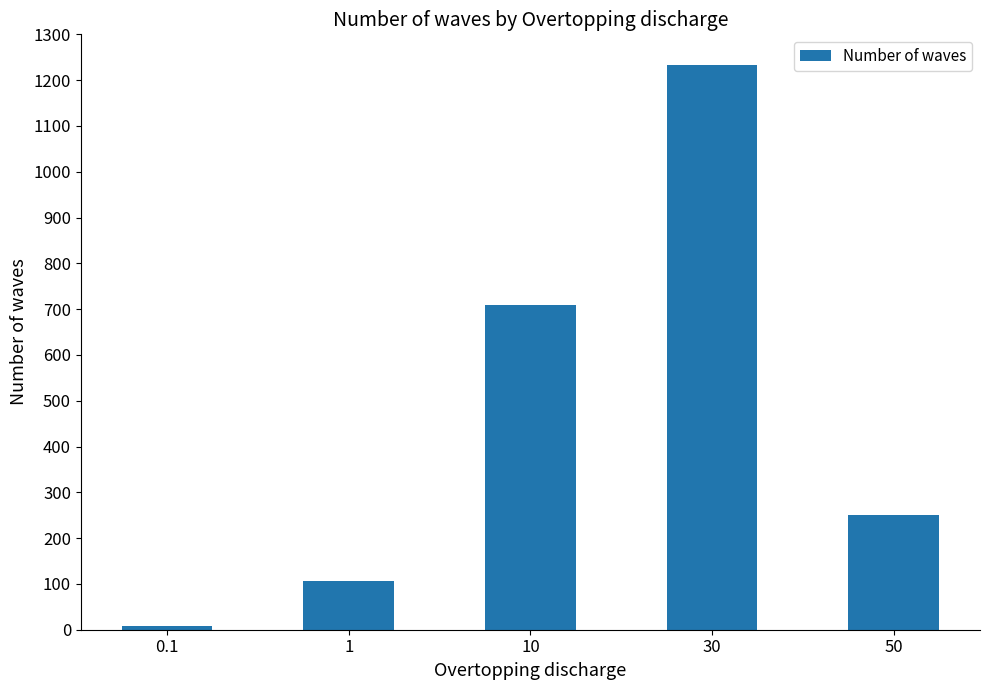

Reading left to right, what are all the values shown in this chart?

9	106	710	1234	250